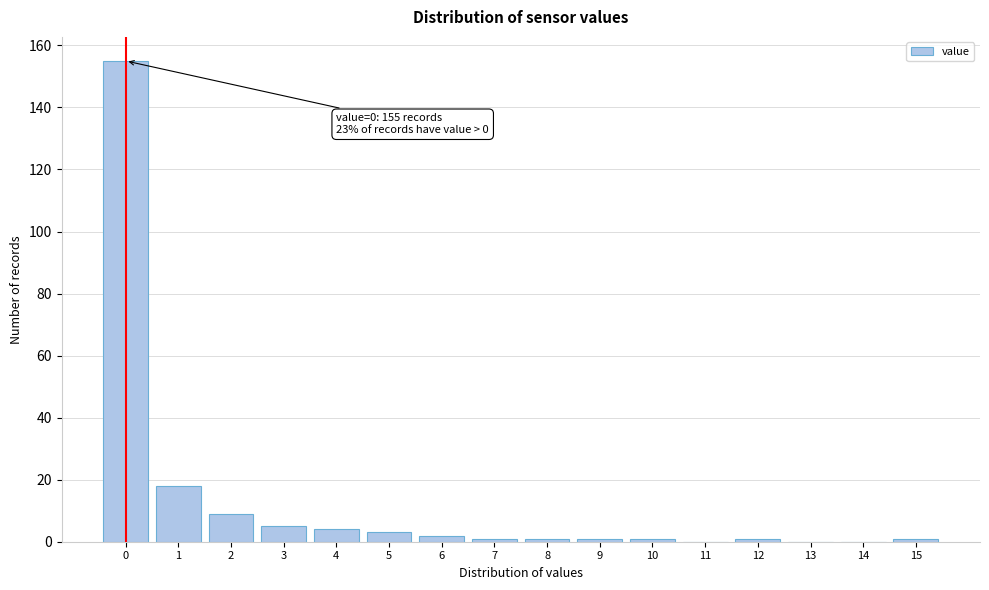

The chart shows a value of 62 at 13. True or false?

False